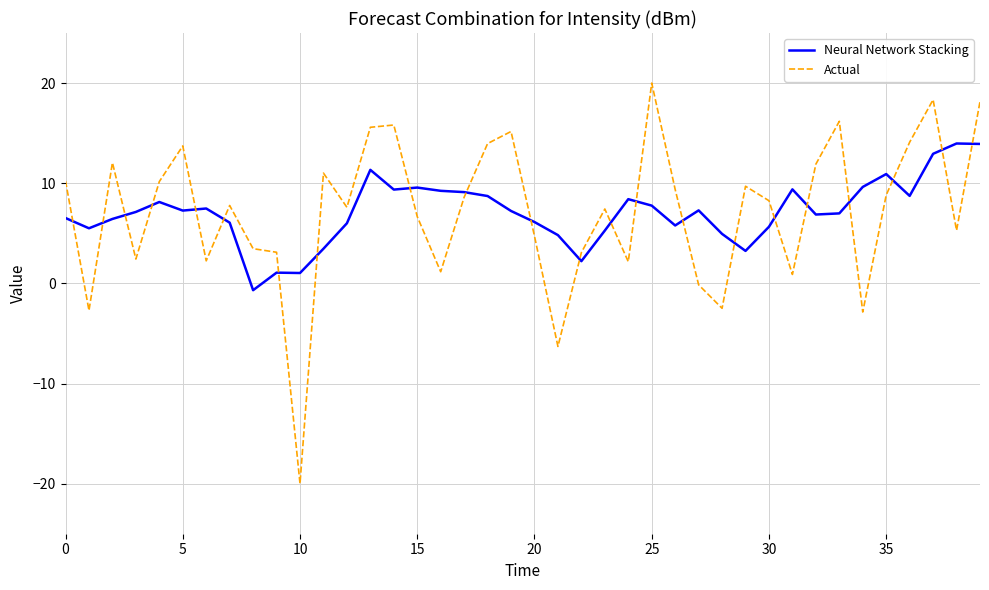

Rank the series by their maximum value, from highest to lowest.

Actual, Neural Network Stacking